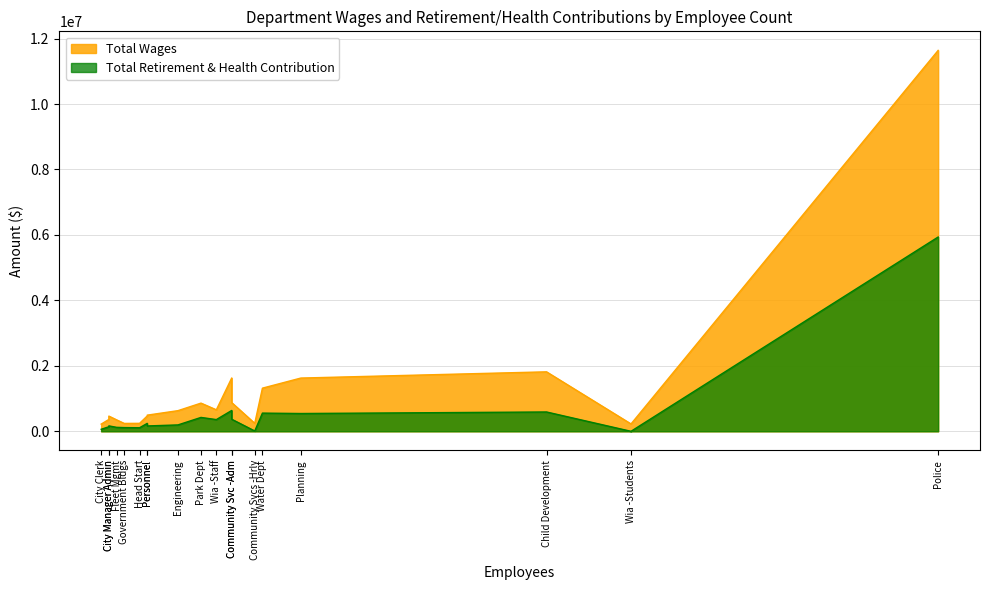

How many values in the Total Retirement & Health Contribution series exceed 195207?

9